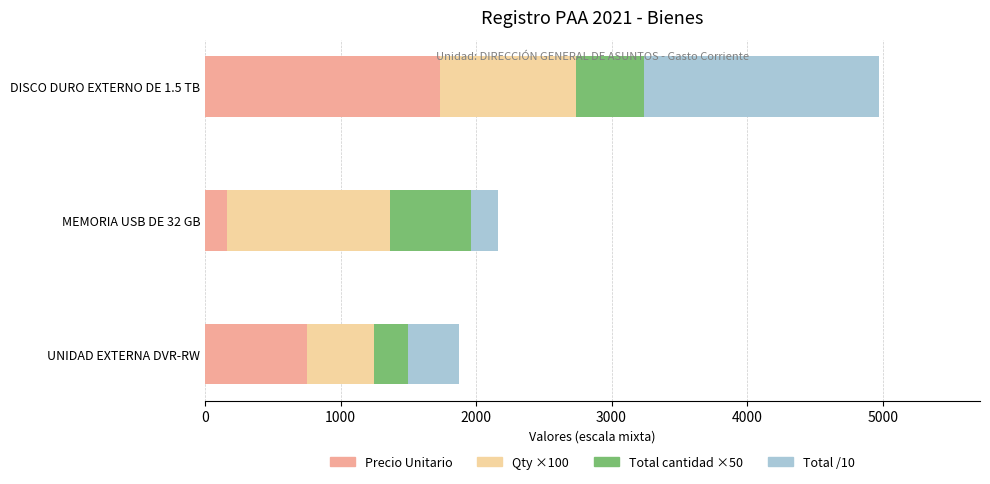

At which category is the sum across all series the highest?

DISCO DURO EXTERNO DE 1.5 TB